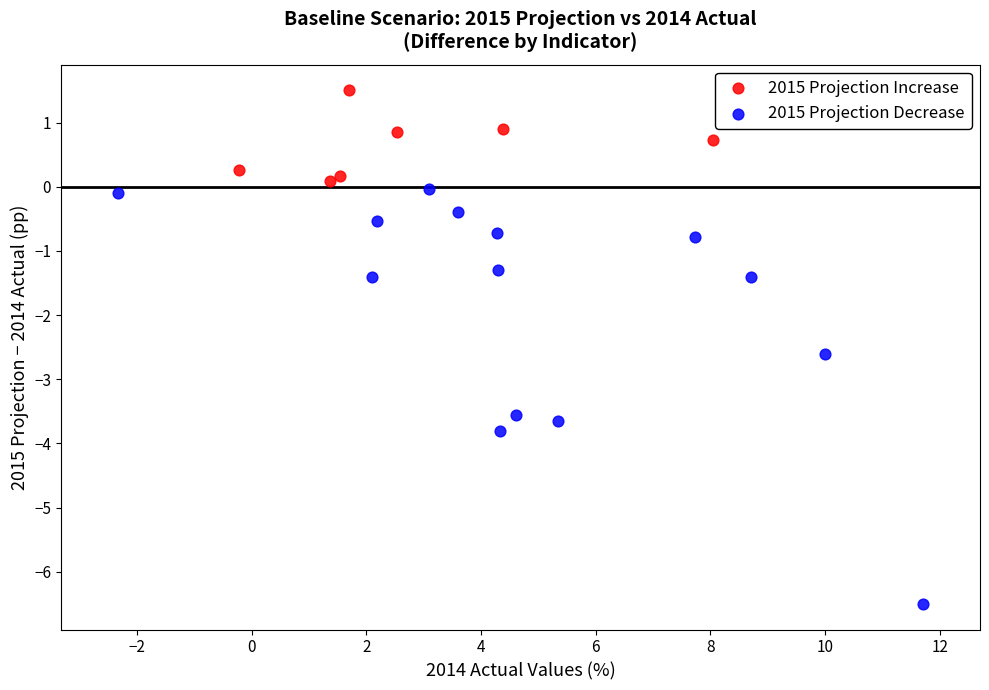

What are all the series names shown in the legend?

2015 Projection Increase, 2015 Projection Decrease